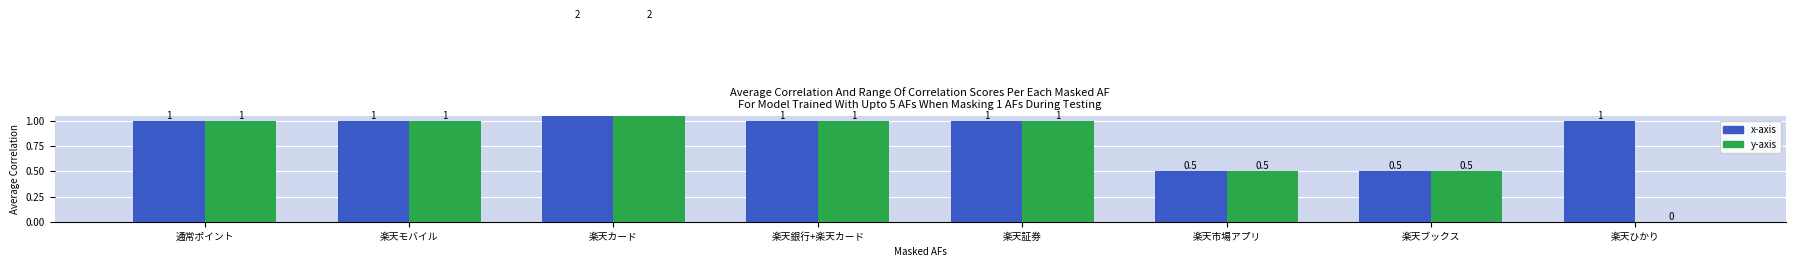

Where is 倍率 nearest to the value 1?

通常ポイント